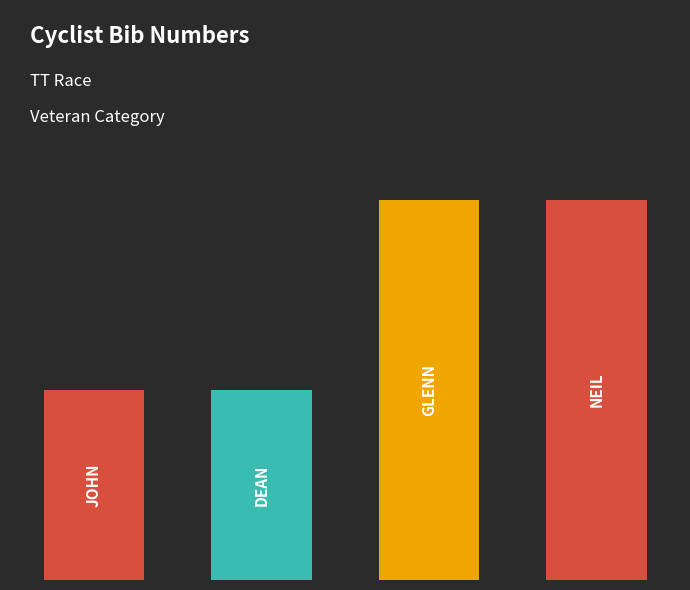

What is the value of the 3rd bar from the left?

2